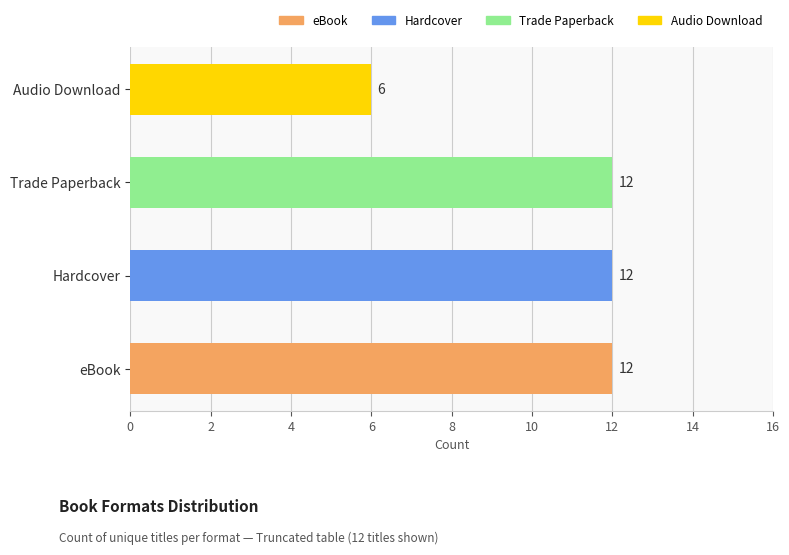

True or false: the data shows 8 at Hardcover.

False